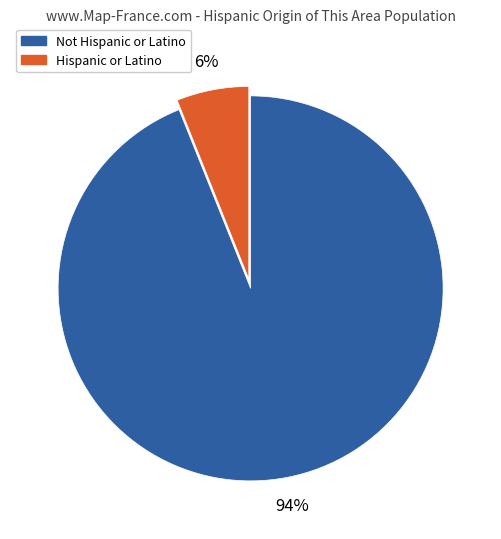

Is there any slice that represents more than half of the pie?

Yes